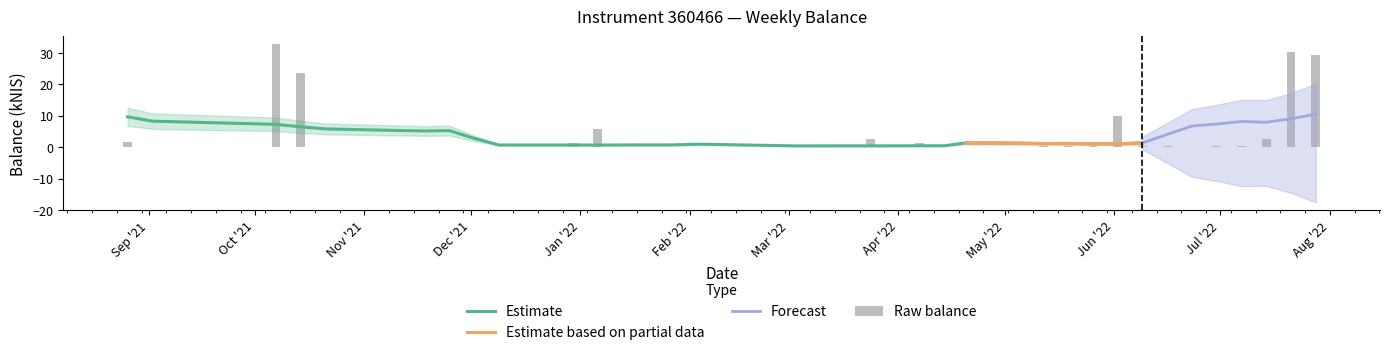

Are the bars horizontal?

No